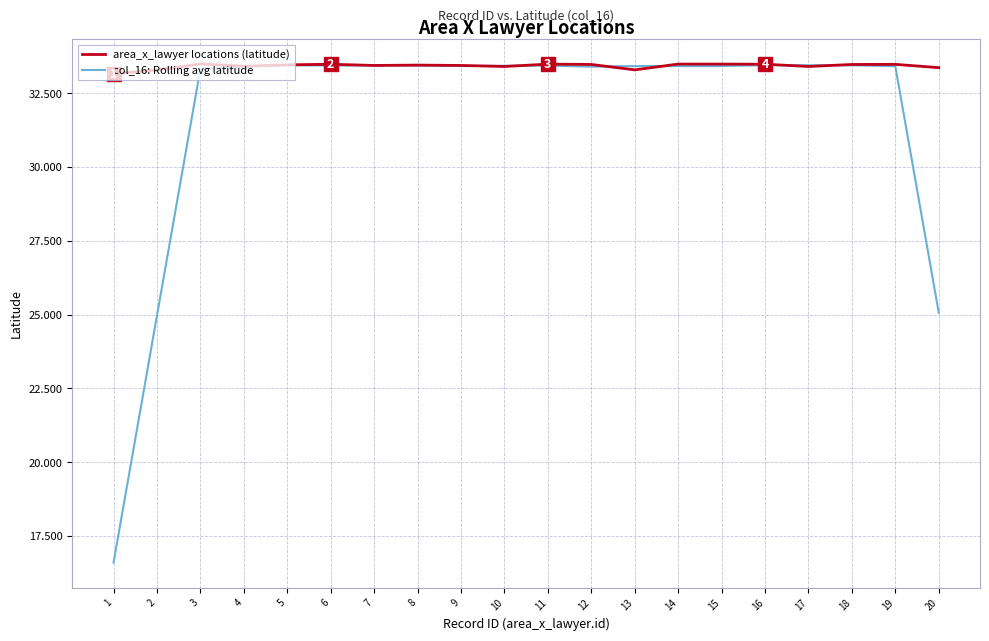

Is it true that area_x_lawyer locations (latitude) equals 52.9 at 4?

False